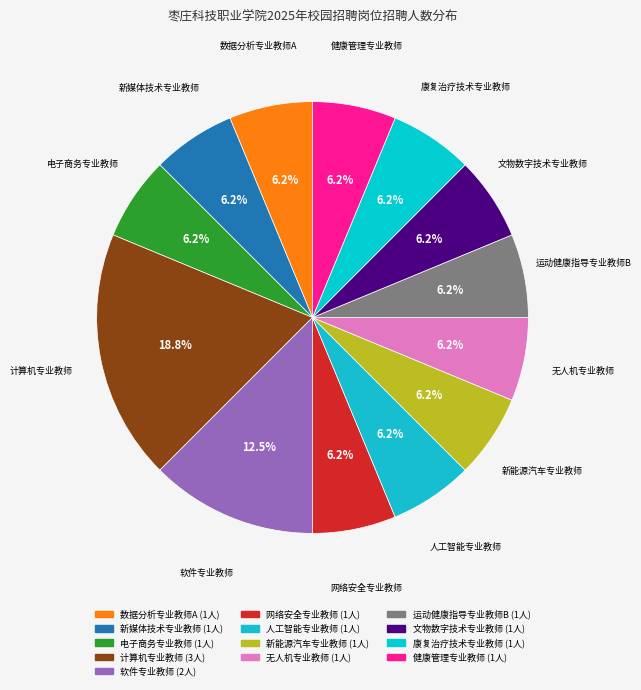

To the nearest percent, what is the average slice percentage?

8%